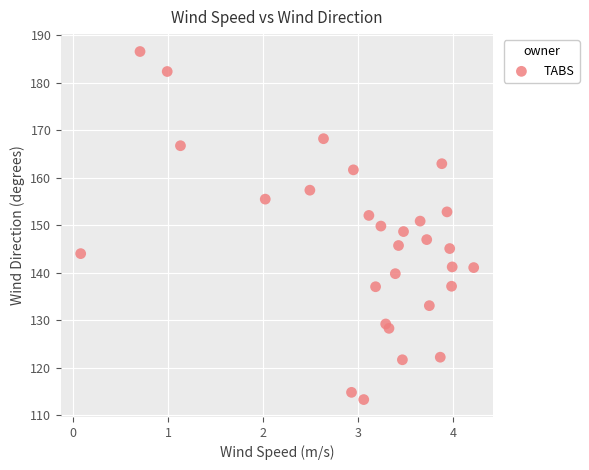

What is the range of Y values (max minus min)?

73.2